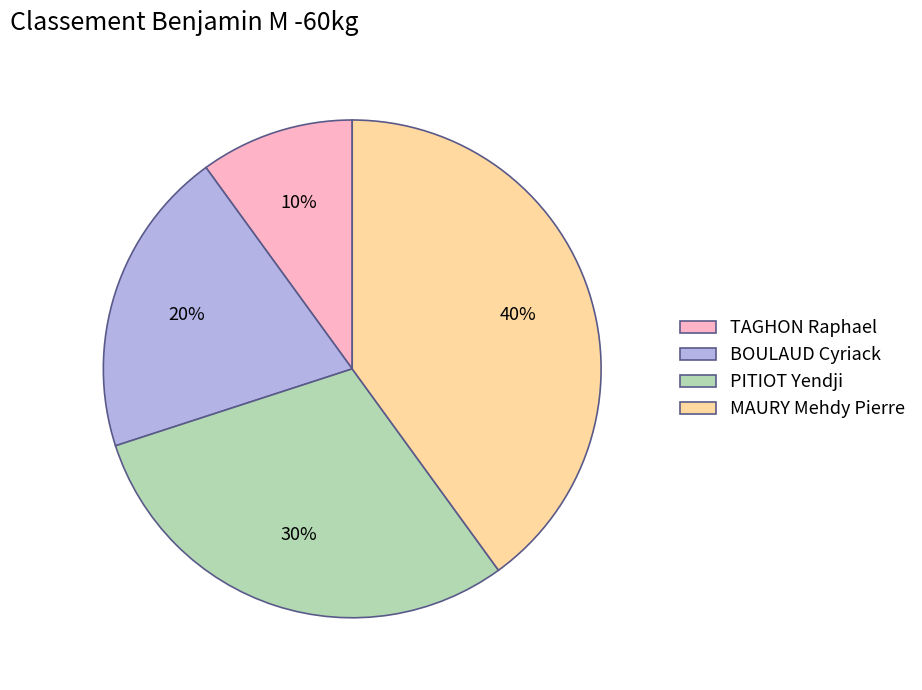

The BOULAUD Cyriack slice represents 20% of the pie. True or false?

True